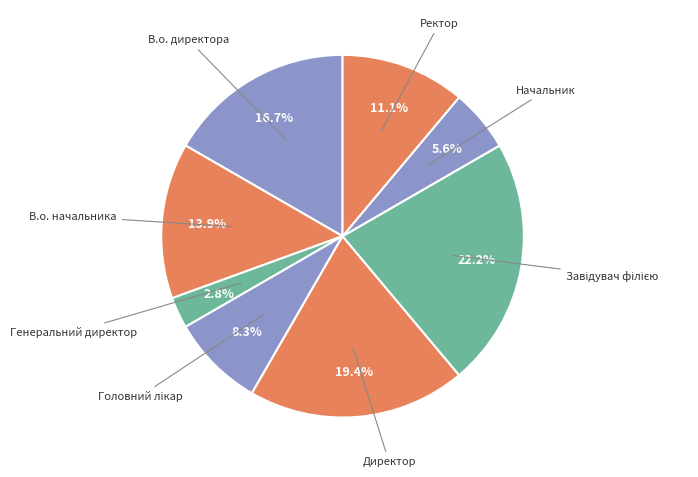

Approximately how many times larger is the value at В.о. директора compared to Директор?

0.9